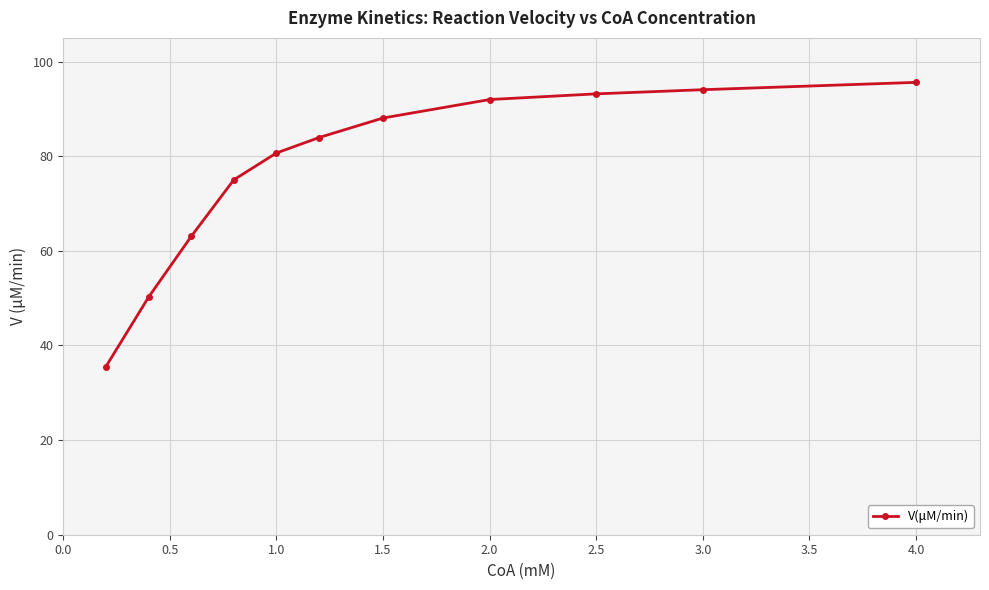

Reading left to right, extract all data points from this chart.

35.5	50.2	63.0	75.0	80.7	83.9	88.1	92.0	93.2	94.1	95.6